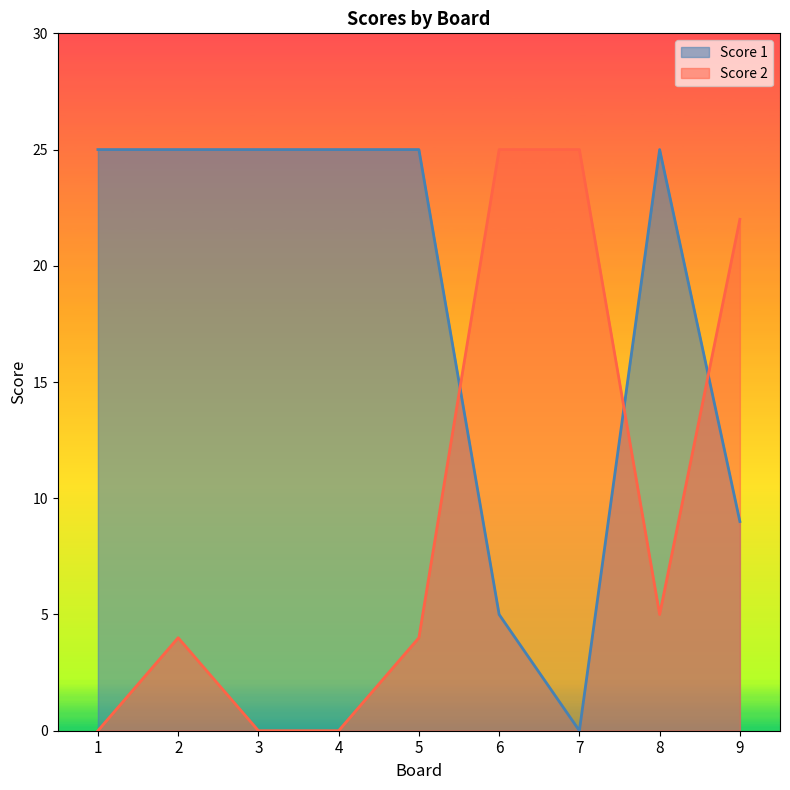

Is it true that Score 2 equals 2 at 8?

False